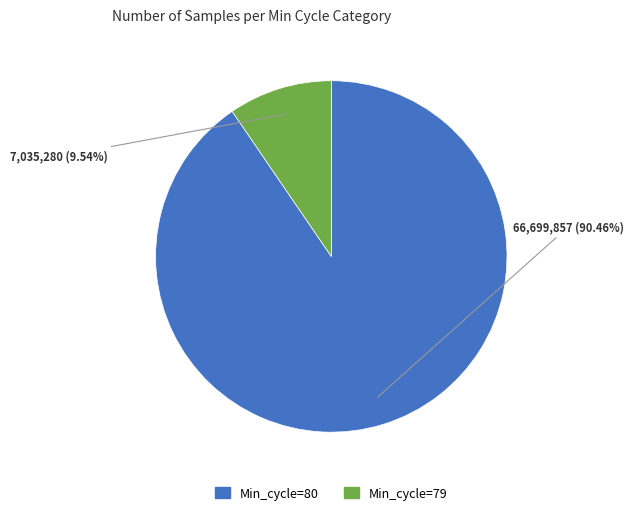

Does any single category account for the majority?

Yes